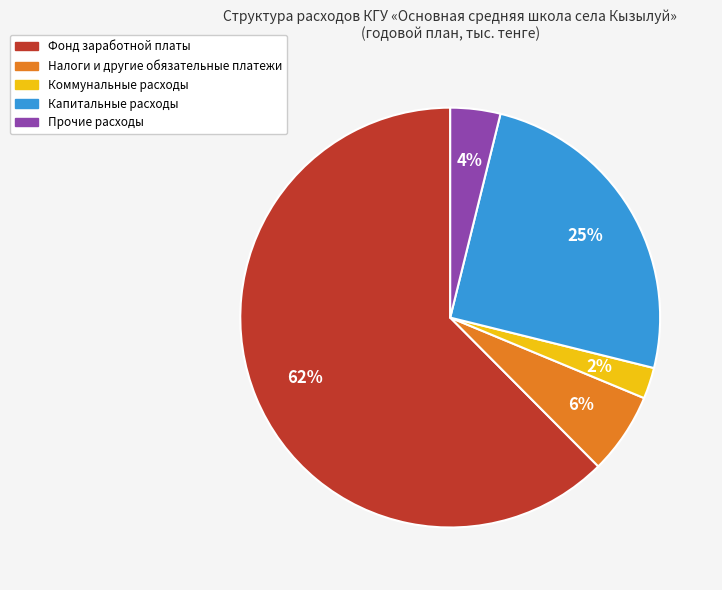

To the nearest percent, what portion does Прочие расходы represent?

4%